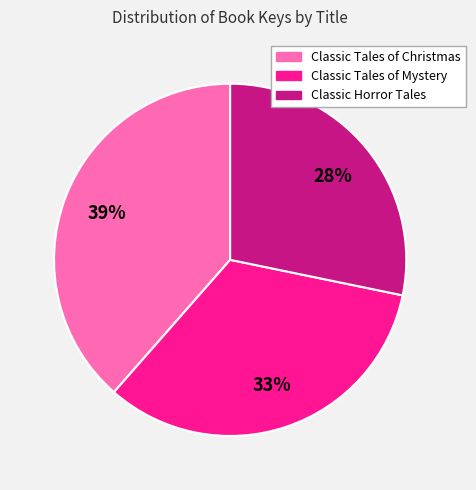

Count the number of slices in the pie.

3